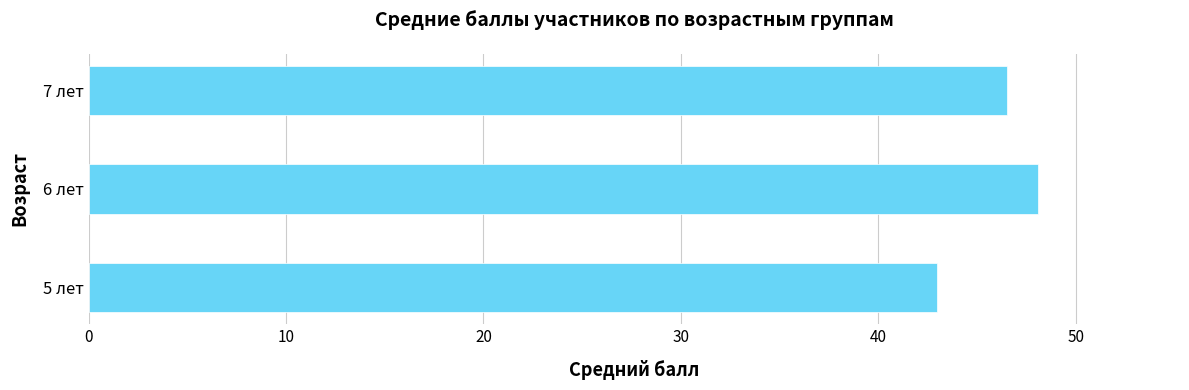

What is the change in value from 5 лет to 7 лет?

+3.5